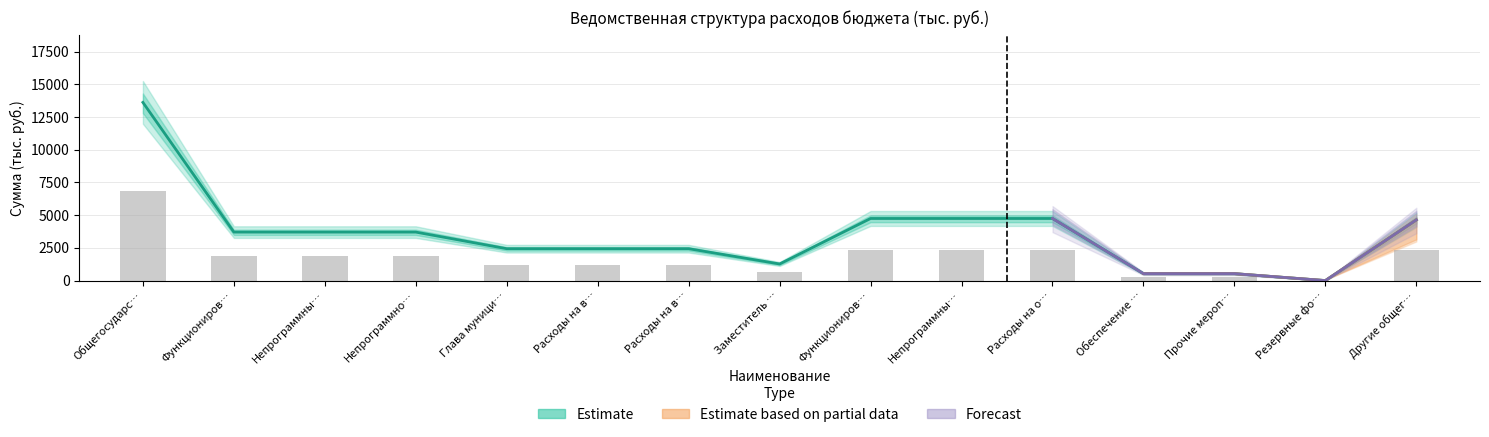

The Бюджетная роспись series shows 2191.3 at Расходы на о…. True or false?

False